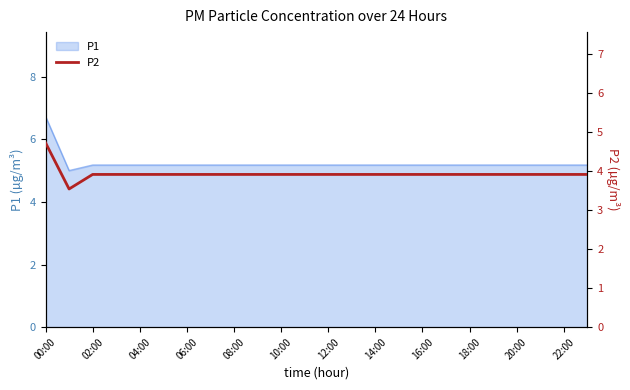

The P1 series shows 5.2 at 04:00. True or false?

True